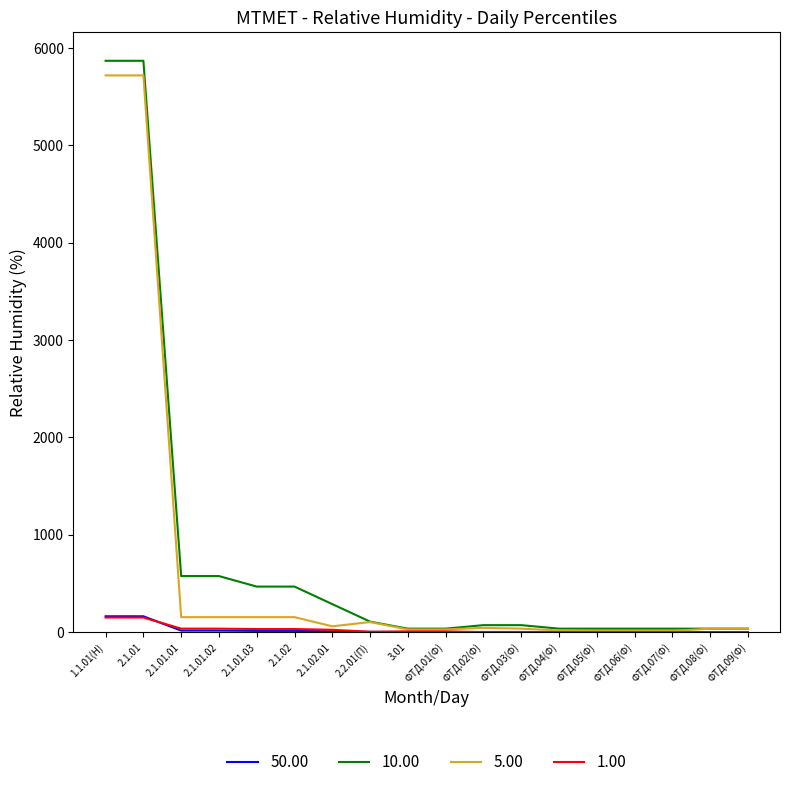

What is the difference between the highest and lowest values at ФТД.07(Ф)?

36